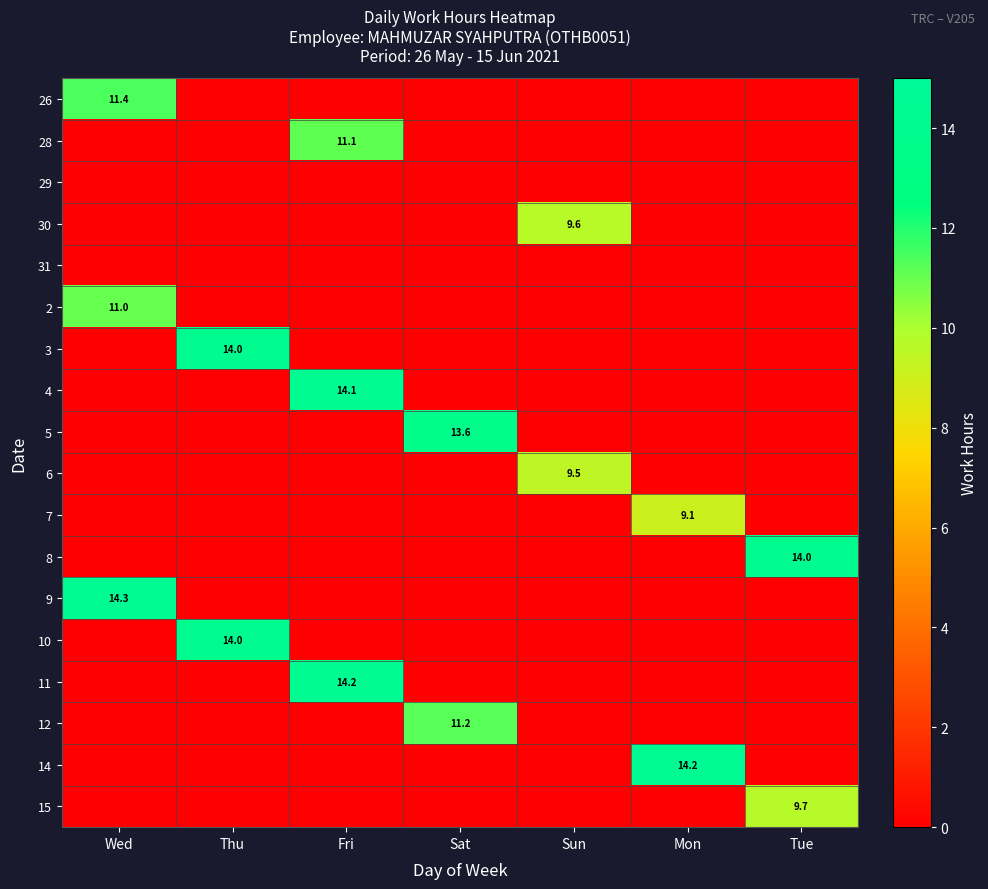

What is the difference between the highest and lowest values at Sat?

13.6